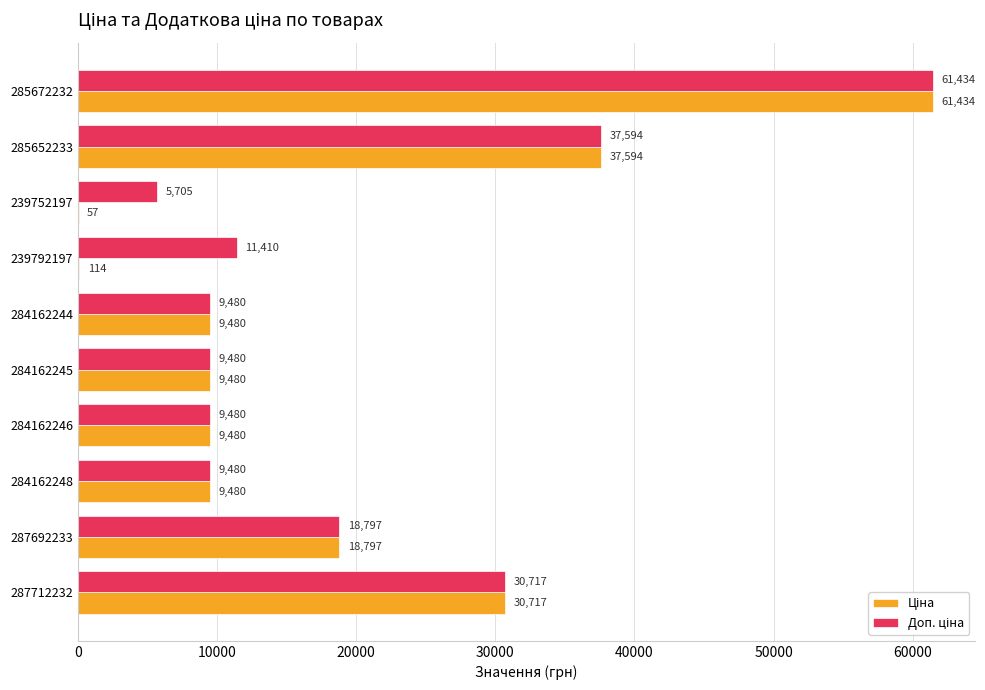

At which category is the sum across all series the highest?

285672232